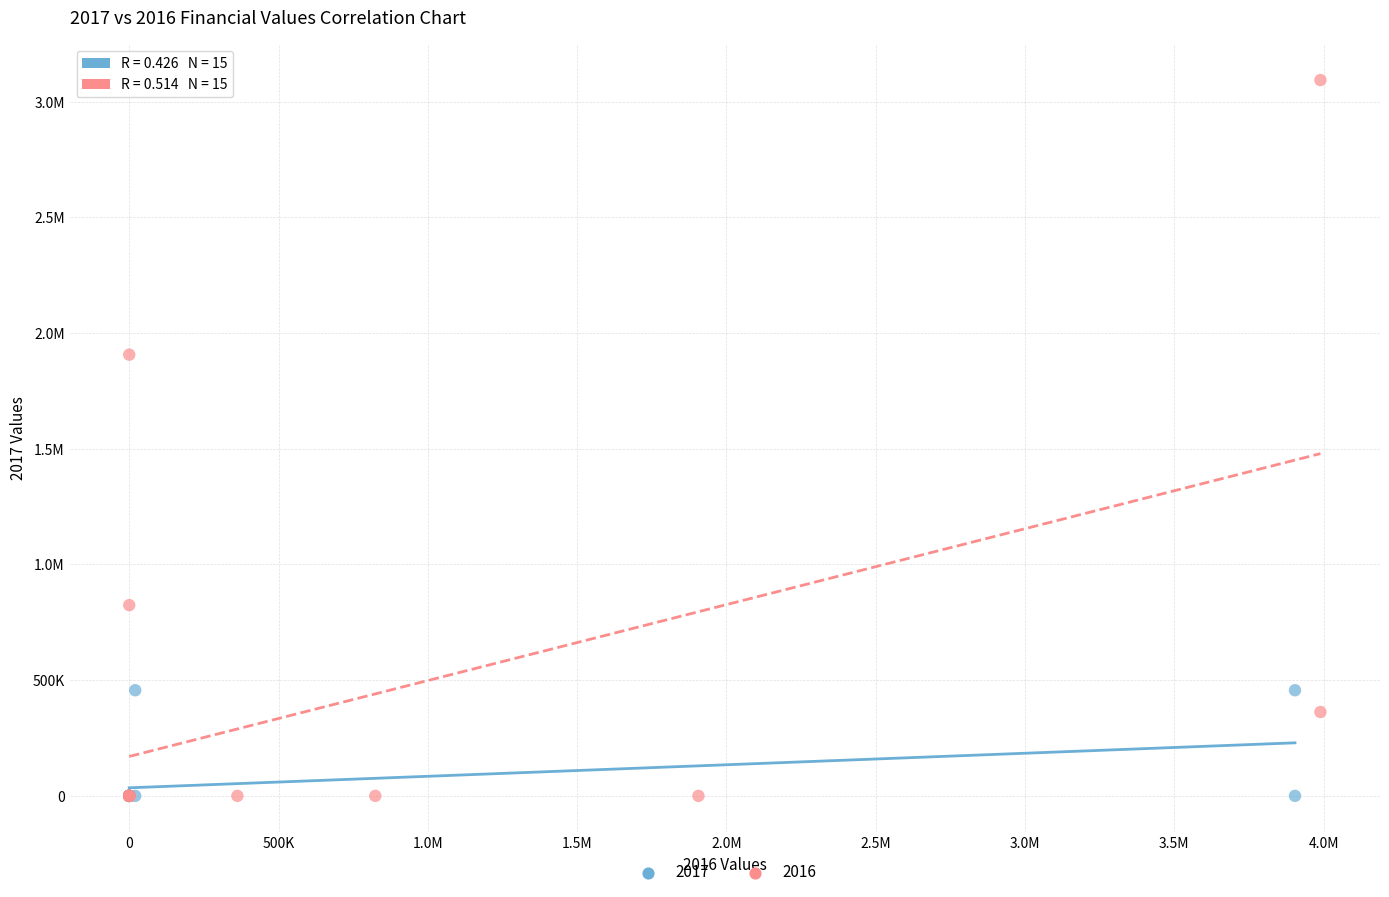

What are all the series names shown in the legend?

2017, 2016